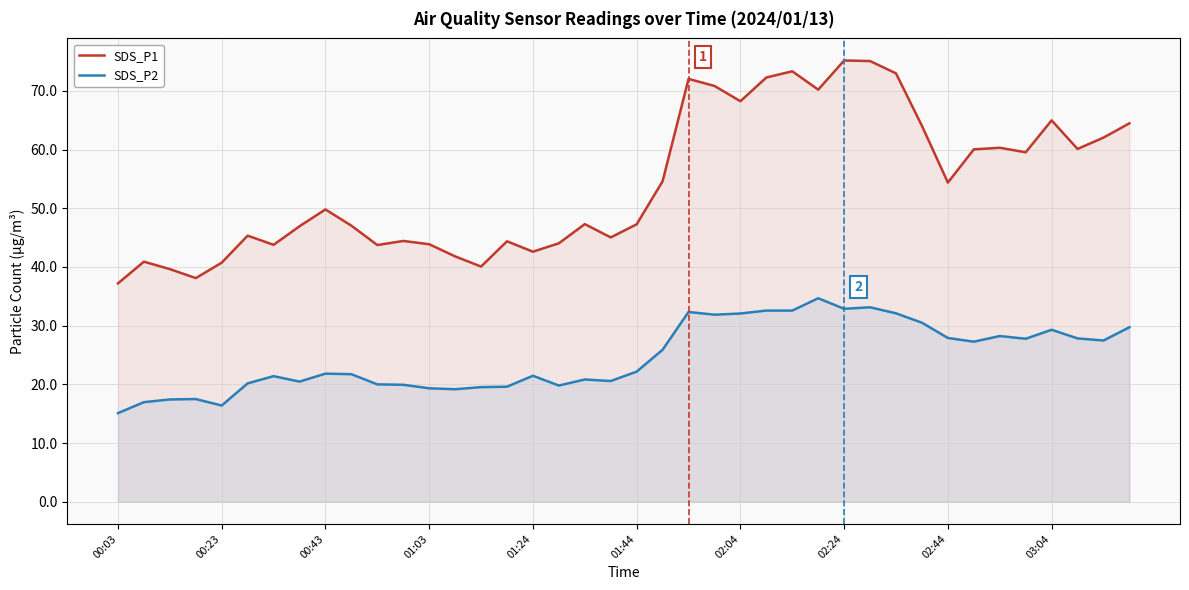

At how many categories does at least one series exceed 73?

3